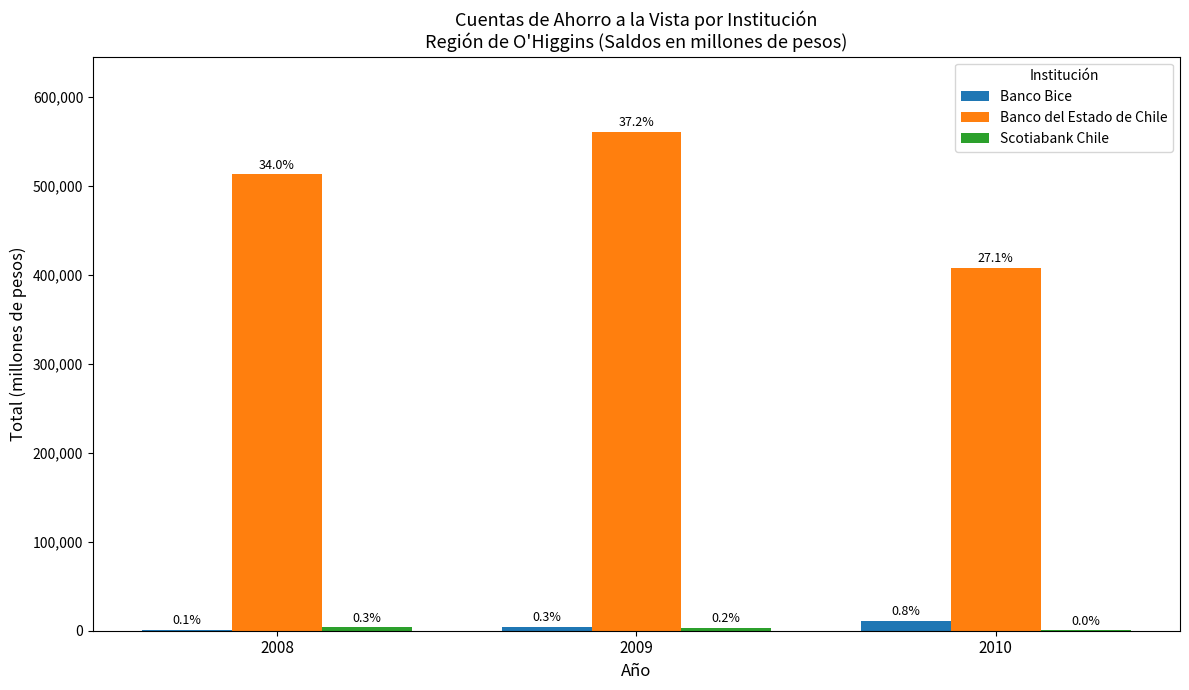

Reading left to right, list all the values displayed in this chart.

Banco Bice: 1244	4576	11463
Banco del Estado de Chile: 513292	561161	408131
Scotiabank Chile: 4145	3550	614